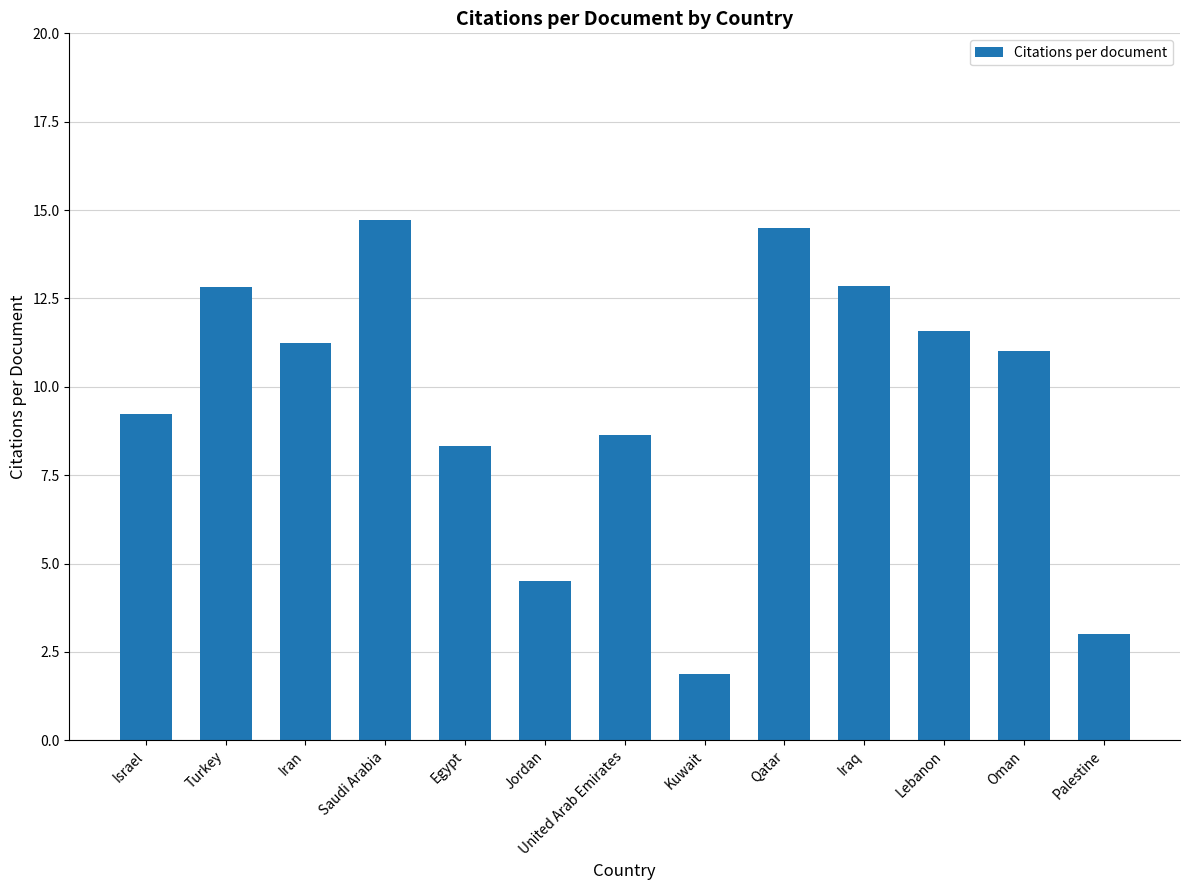

What is the sum of all values?

124.3